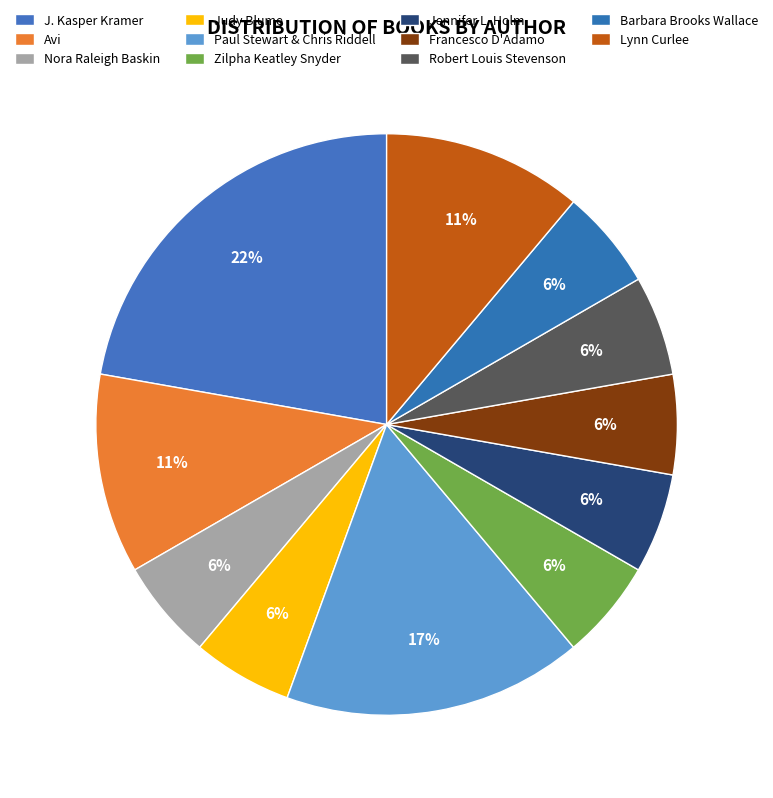

How much of the chart is everything except Paul Stewart & Chris Riddell?

83.3%